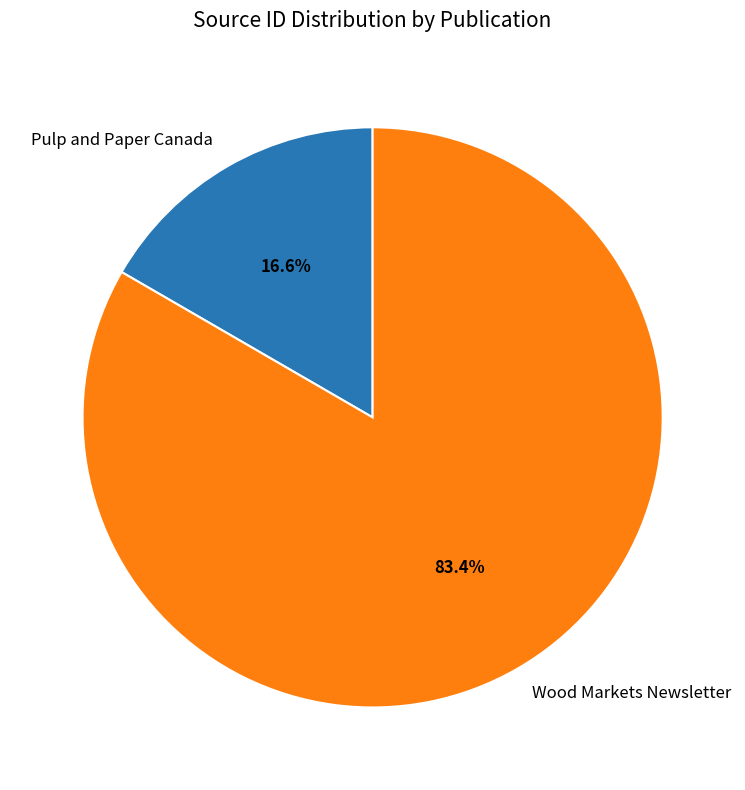

To the nearest percent, what percentage of the pie is Pulp and Paper Canada?

17%